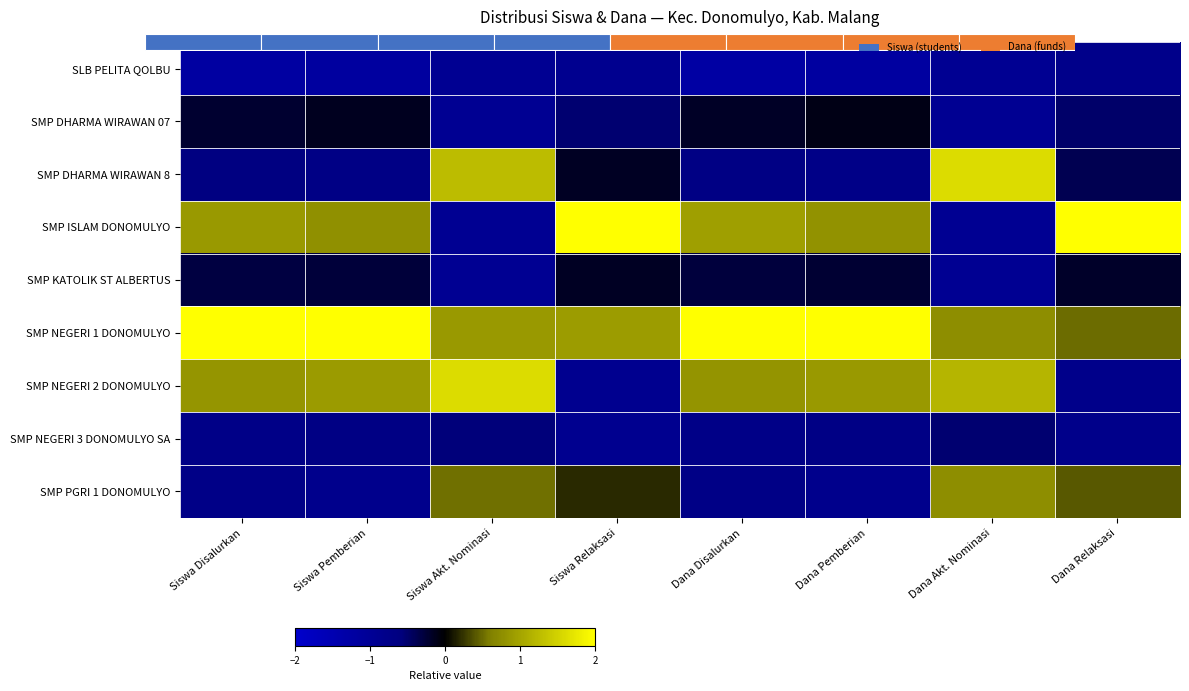

What is the difference between the highest and lowest values at Siswa Relaksasi?

3.2